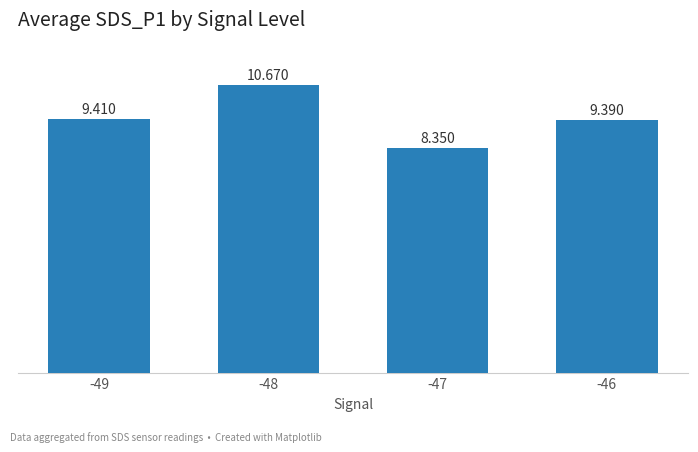

What is the ratio of the value at -49 to the value at -47?

1.1